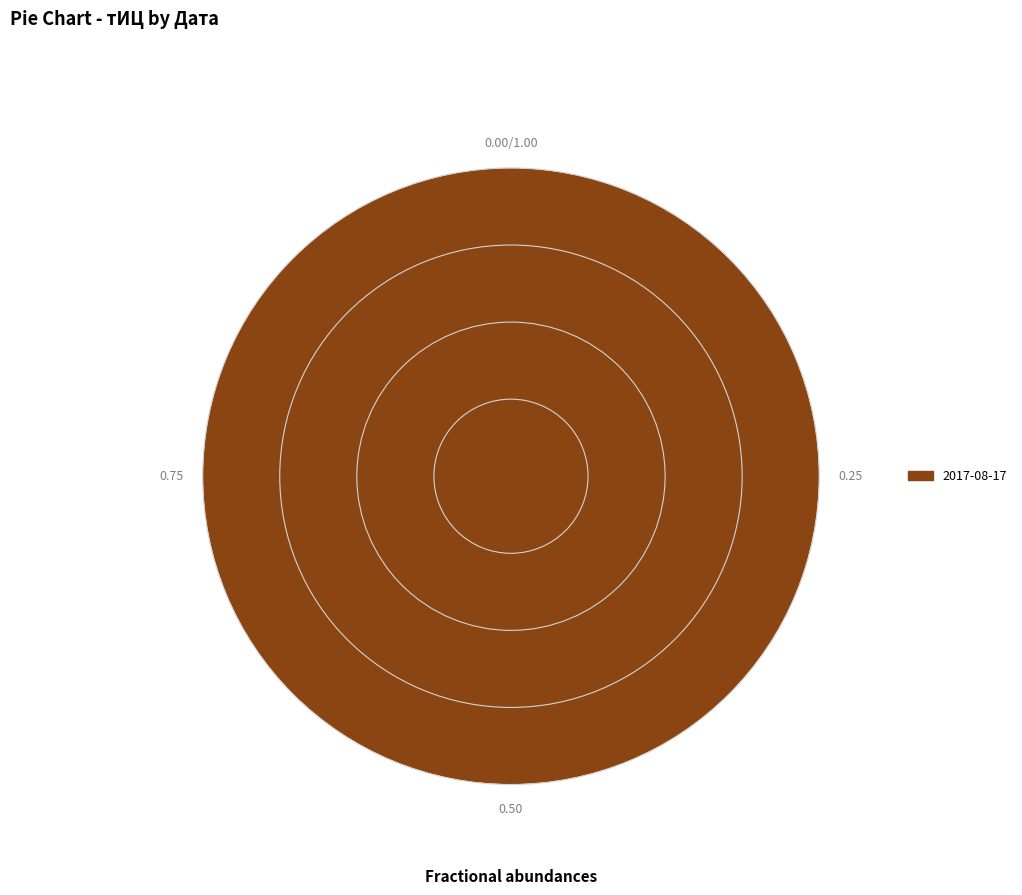

Is there any slice that represents more than half of the pie?

Yes